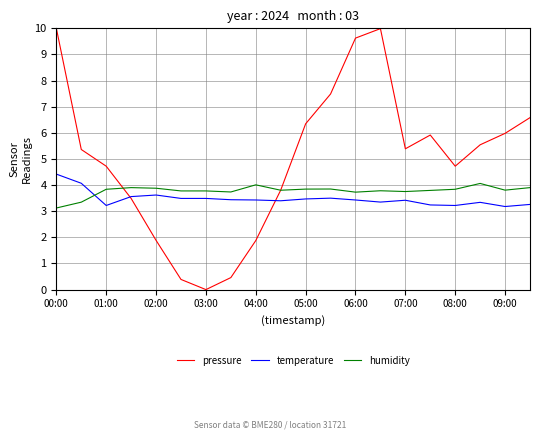

How many times do pressure and humidity cross each other?

2